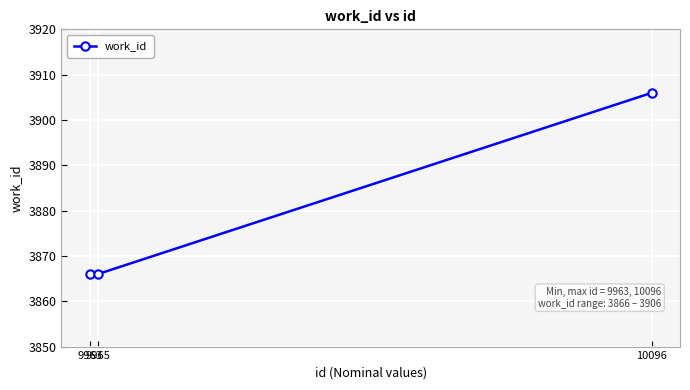

What is the maximum value shown in the chart?

3906